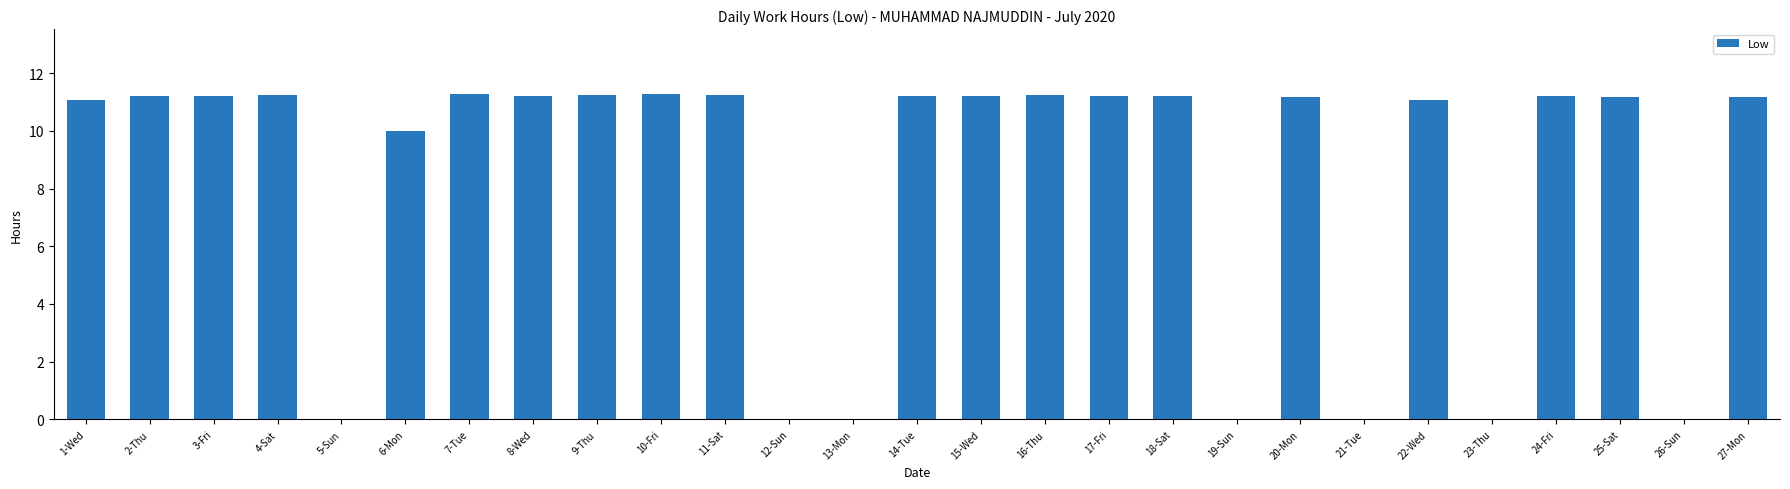

How many categories are shown in the chart?

27